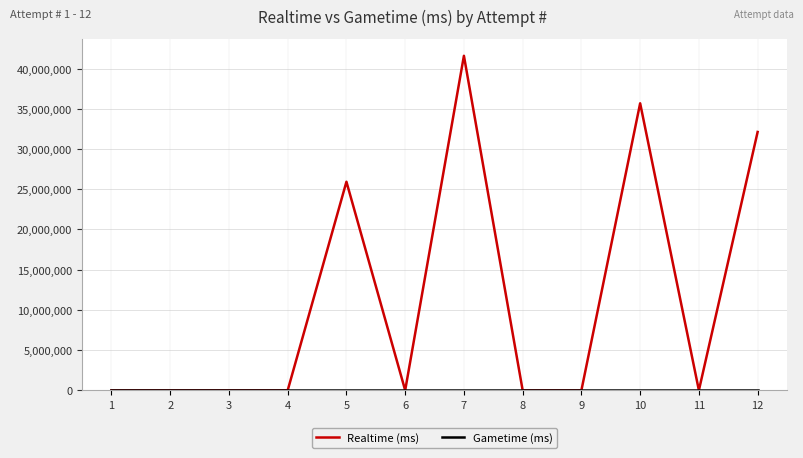

What is the maximum value shown in the chart?

41600099